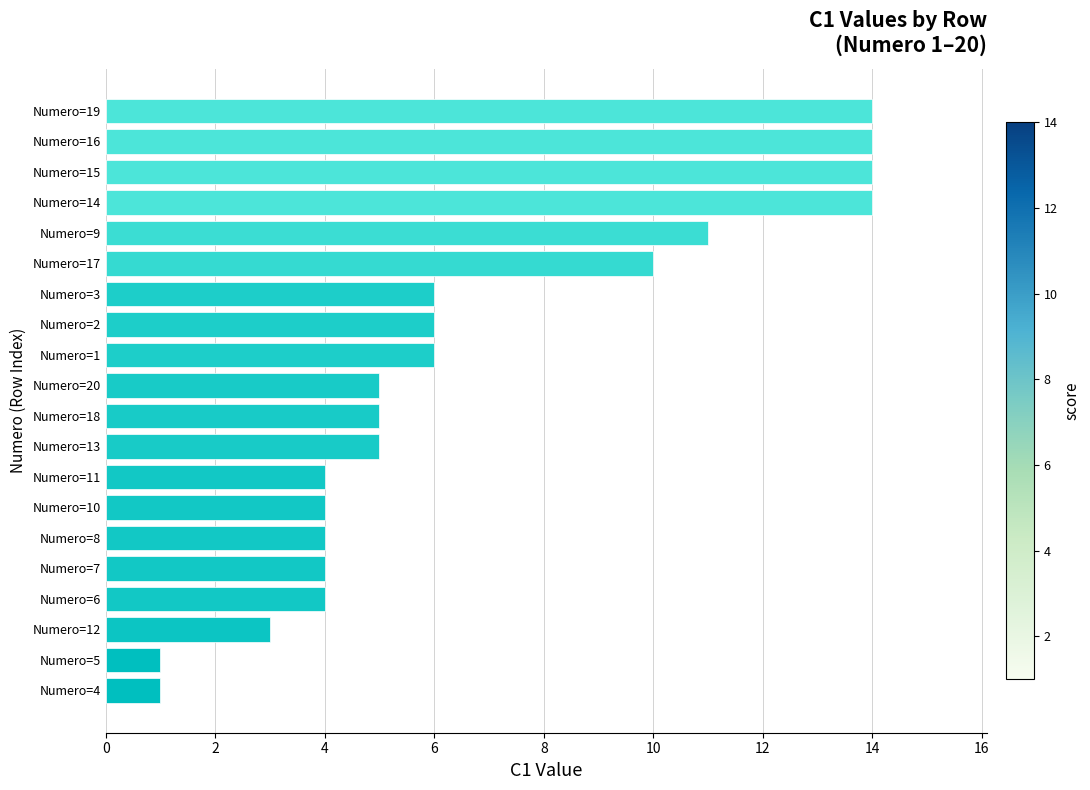

What is the minimum value shown in the chart?

1